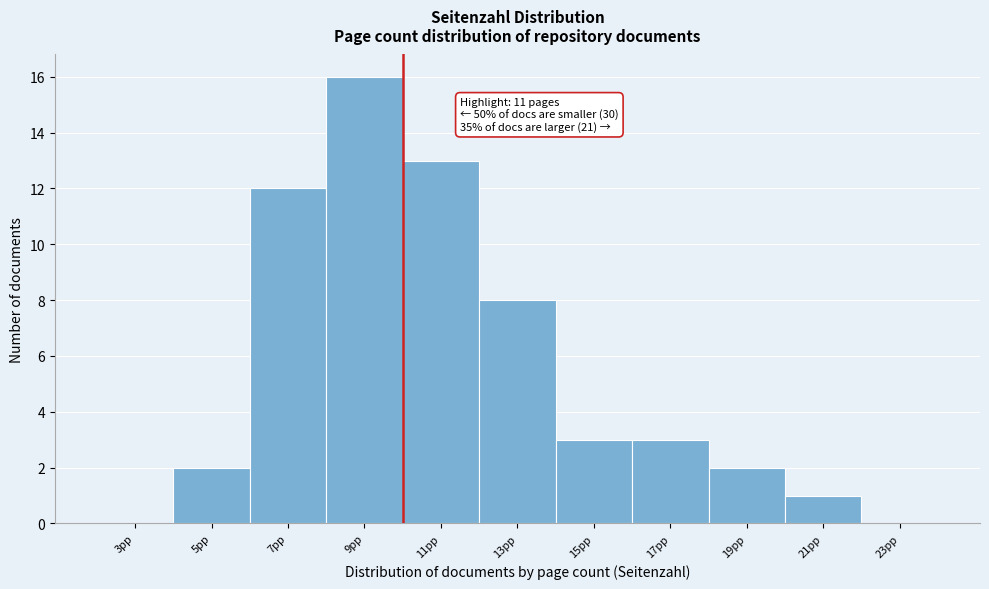

Reading right to left, transcribe all the data shown in this chart.

23pp=0	21pp=1	19pp=2	17pp=3	15pp=3	13pp=8	11pp=13	9pp=16	7pp=12	5pp=2	3pp=0